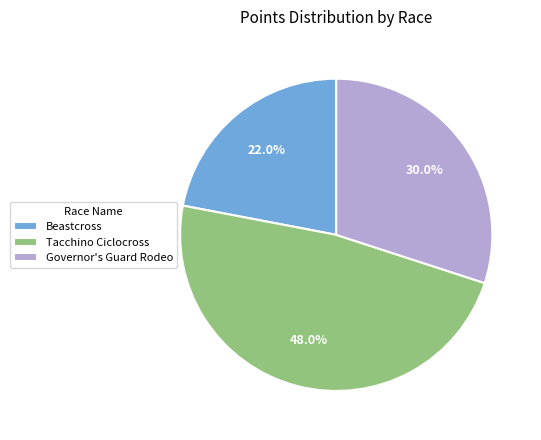

What percentage is the Tacchino Ciclocross slice, to the nearest percent?

48%